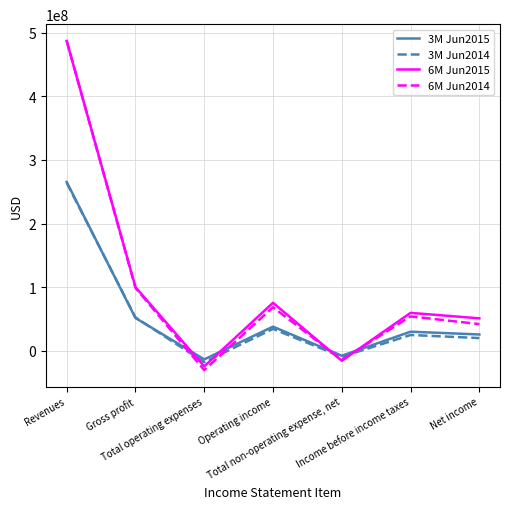

Where is the first local maximum for 6M Jun2015?

Operating income